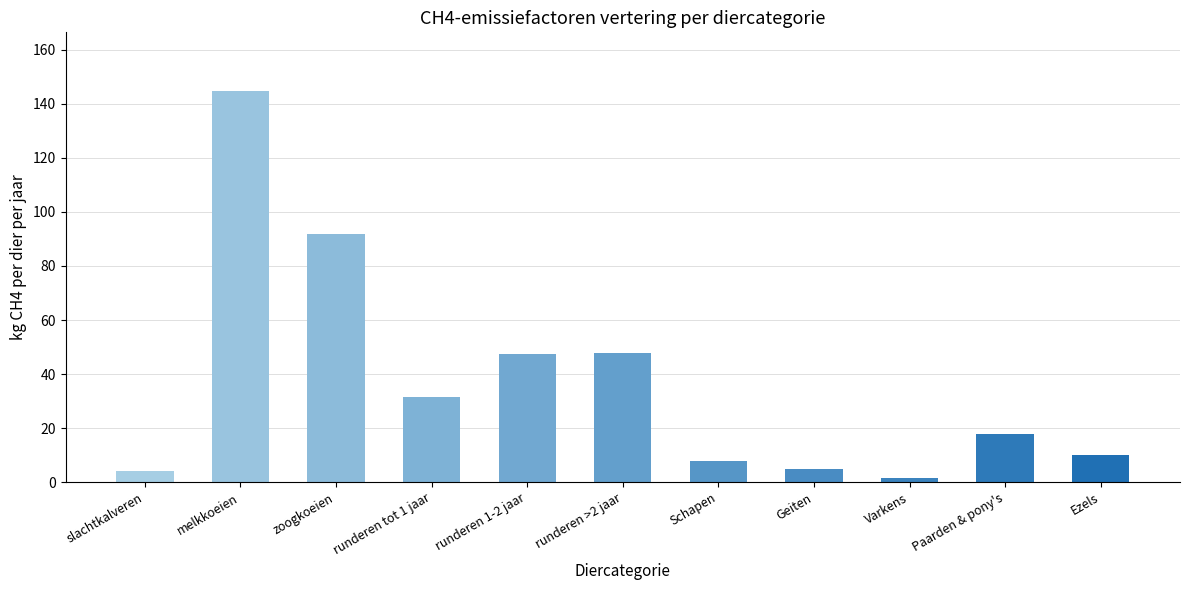

Count the number of data series in this chart.

1